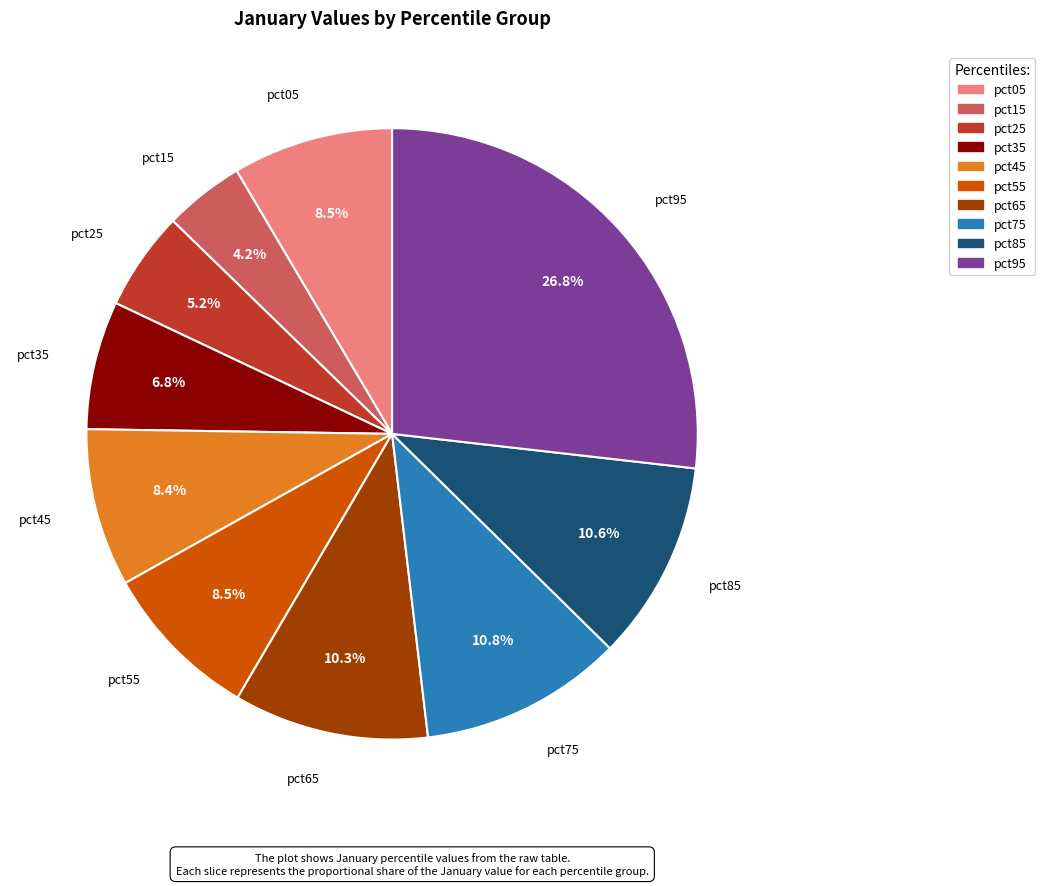

Between pct75 and pct15, which is larger?

pct75